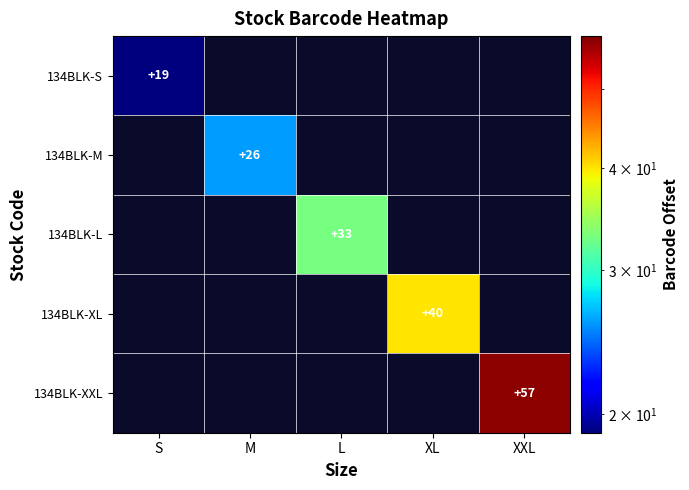

What is the spread (max minus min) of values at L?

33